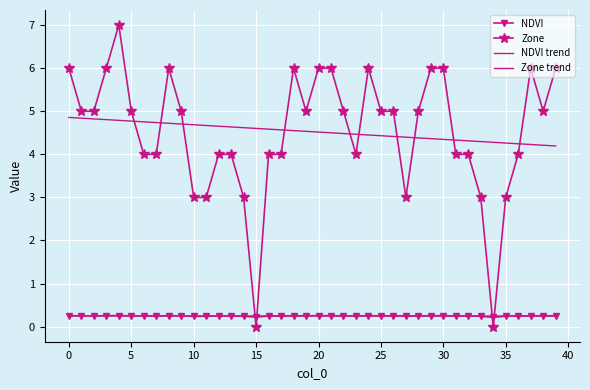

How many lines are shown in the chart?

4